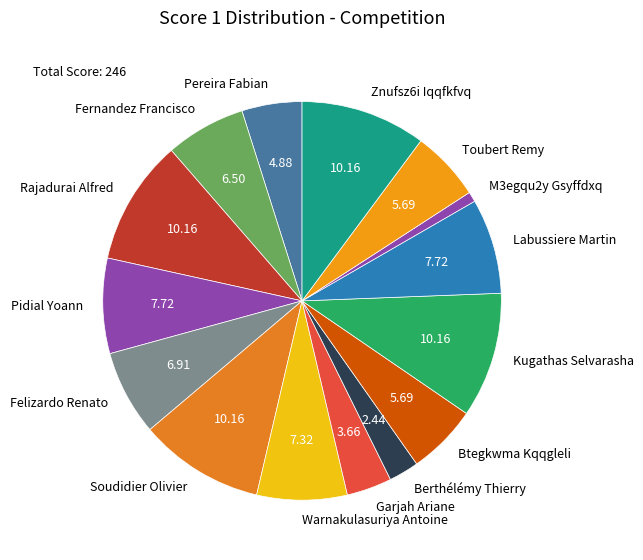

Is Pidial Yoann the majority of the pie?

No